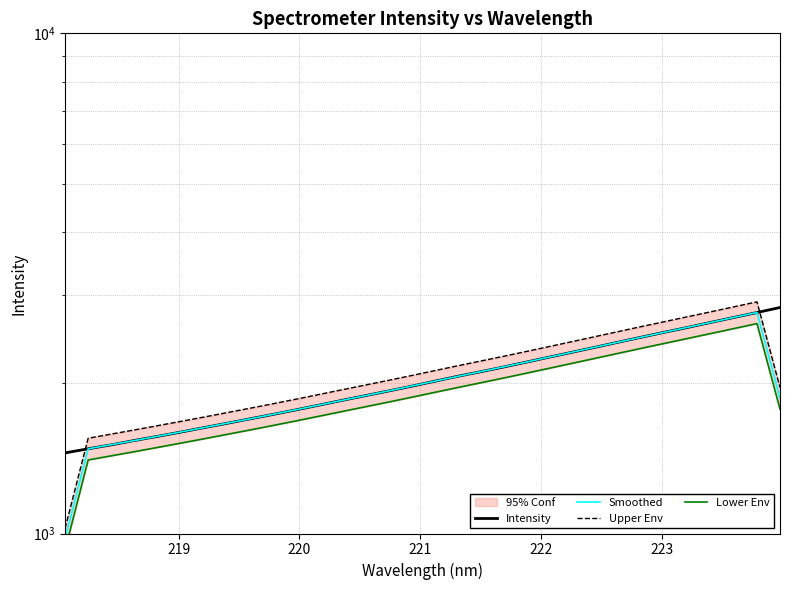

Is this an area chart (filled region under the line)?

No